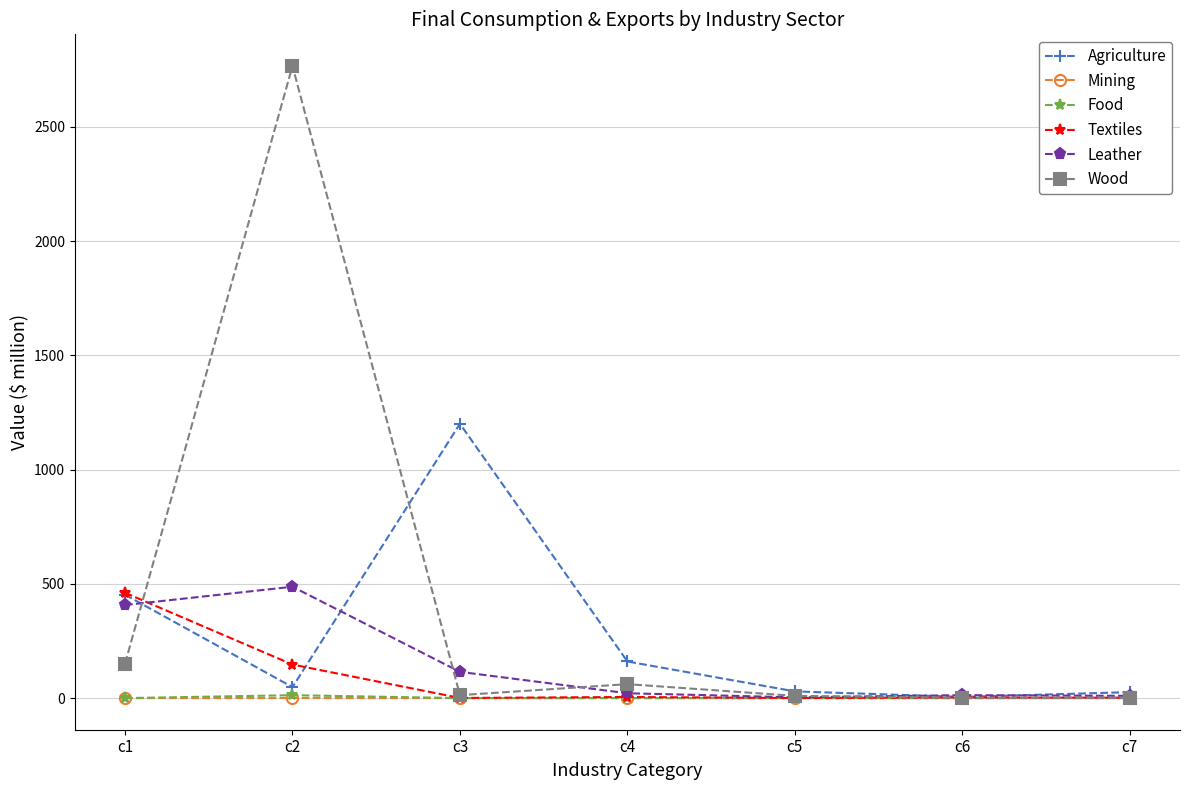

Where is Leather nearest to the value 245?

c3